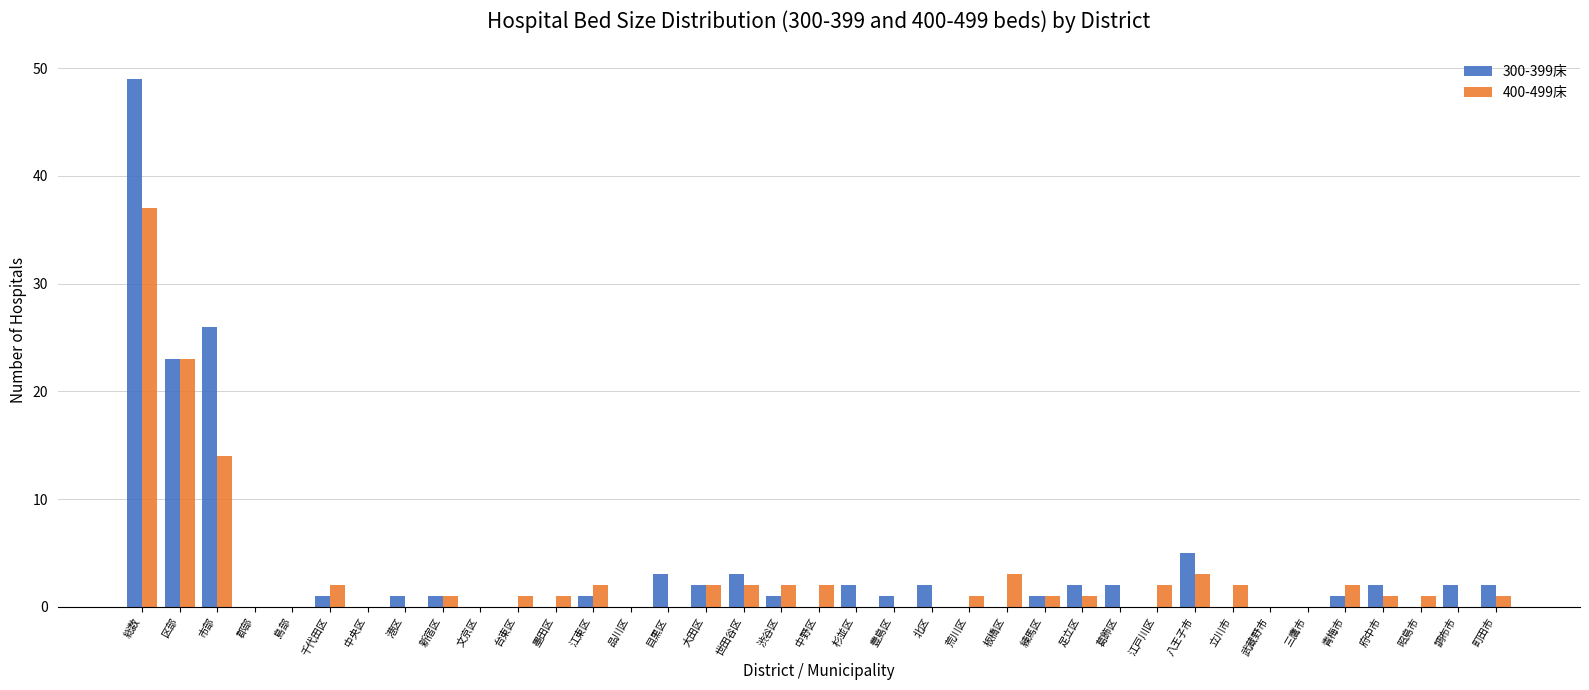

Is the value of 300-399床 at 杉並区 greater than the value of 400-499床 at 中央区?

Yes